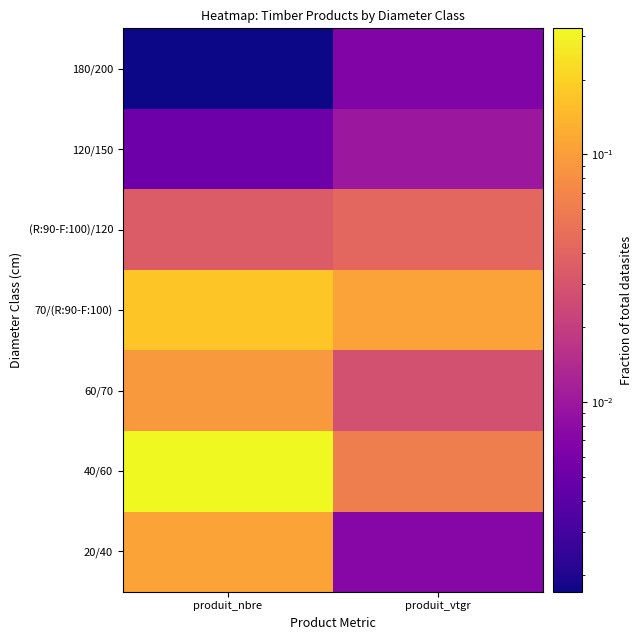

How many categories are shown in the chart?

2